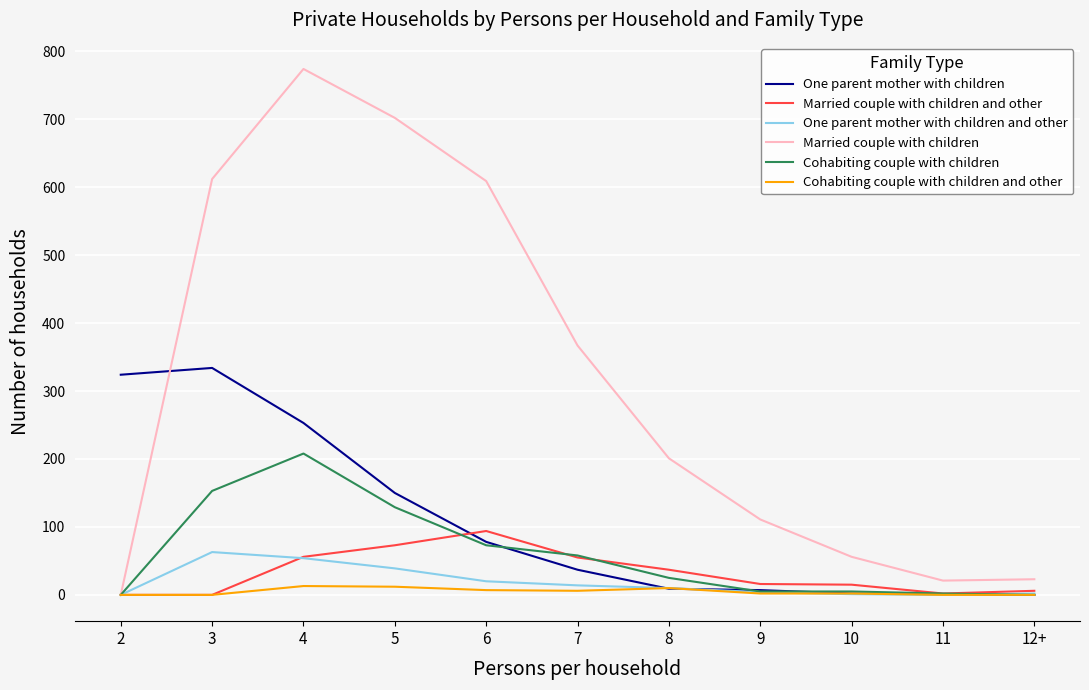

Is this an area chart (filled region under the line)?

No